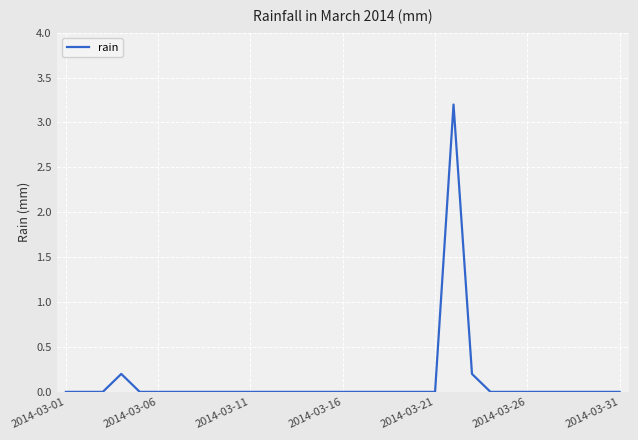

What is the maximum value shown in the chart?

3.2